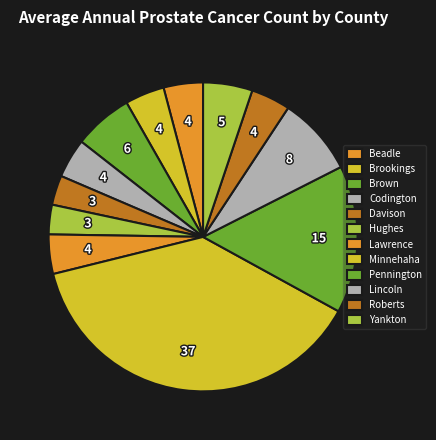

How many segments does this pie chart have?

12